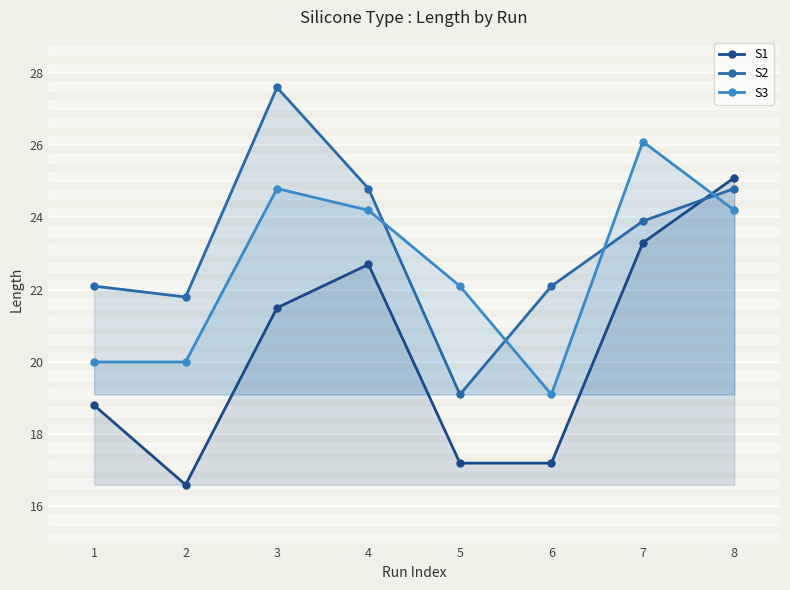

How many values in the S3 series exceed 24?

4